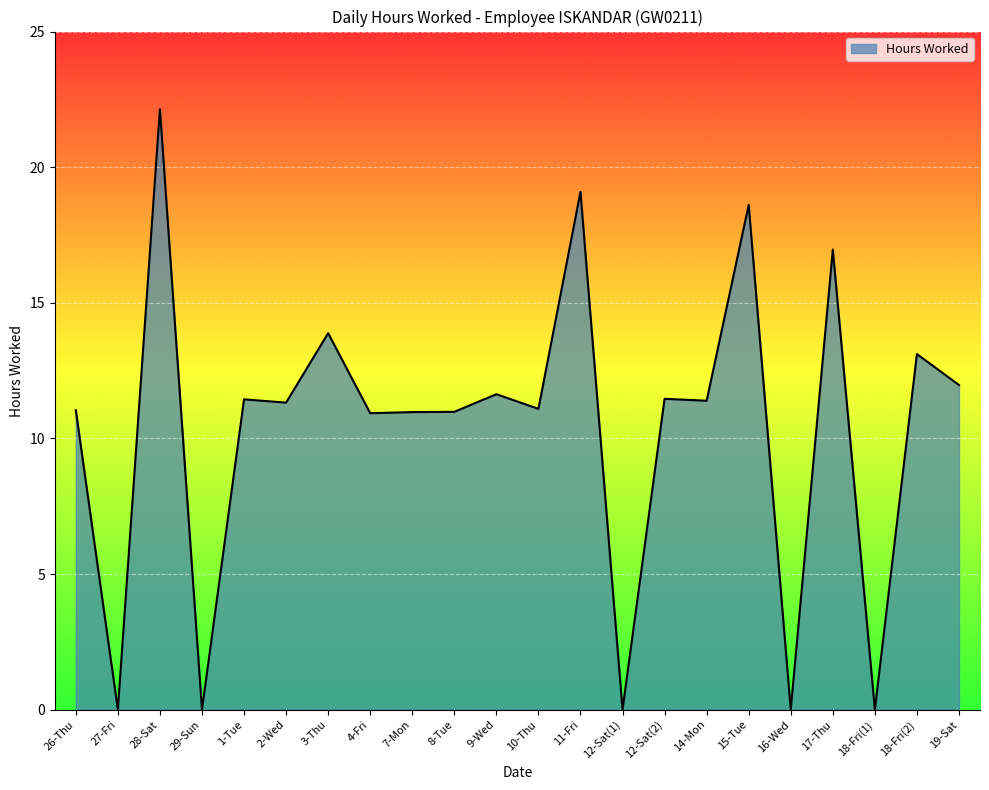

What is the difference between the maximum and minimum values?

22.1